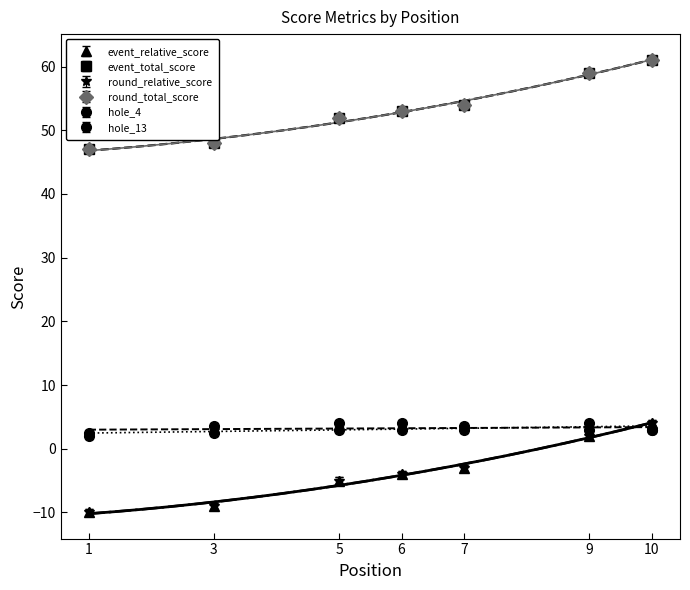

True or false: event_relative_score has more than 2 points higher than both neighbors.

False